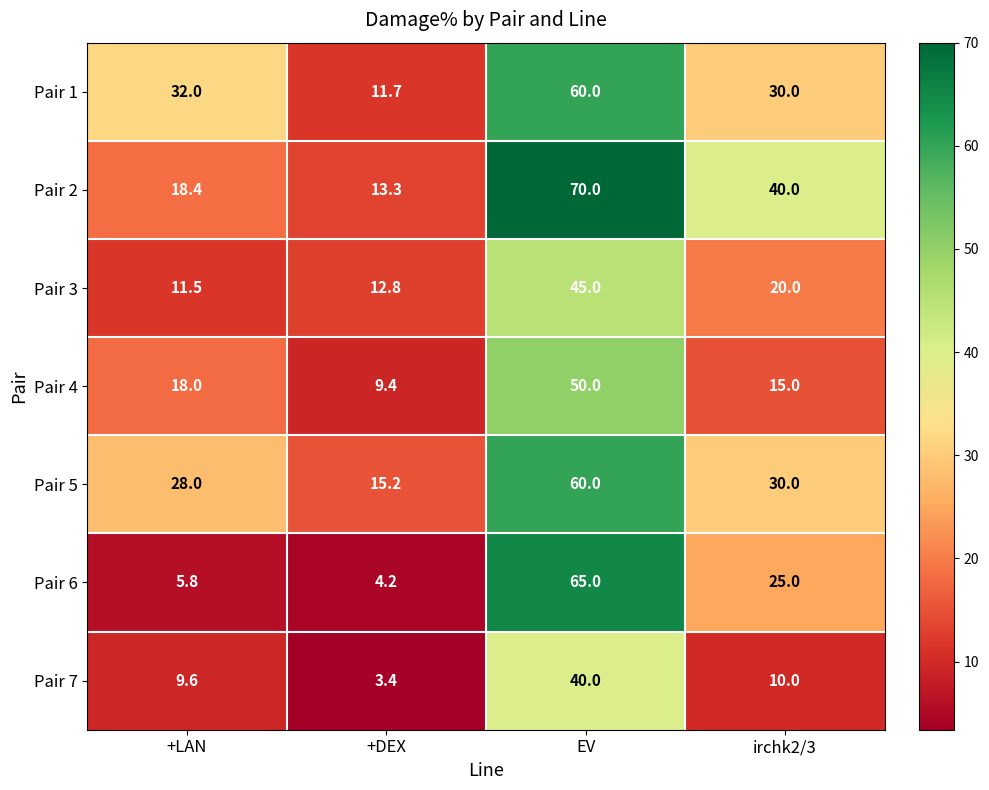

How many data points does each series have?

4